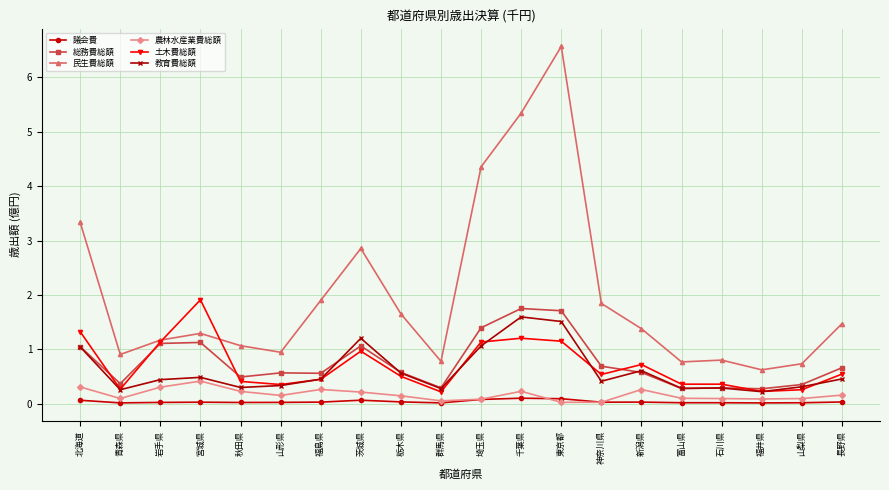

Which series has the widest spread of values?

民生費総額